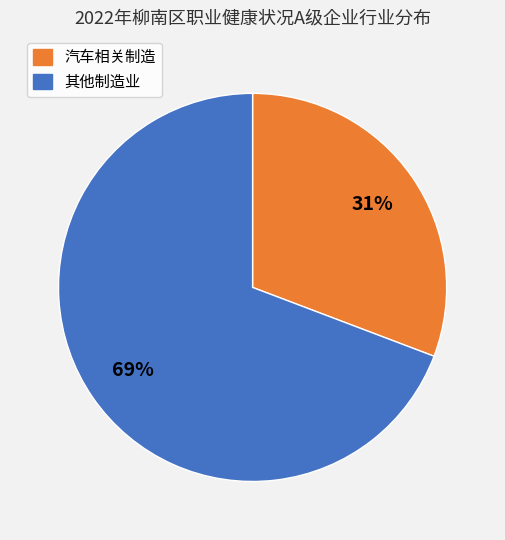

Which slice is the largest?

其他制造业